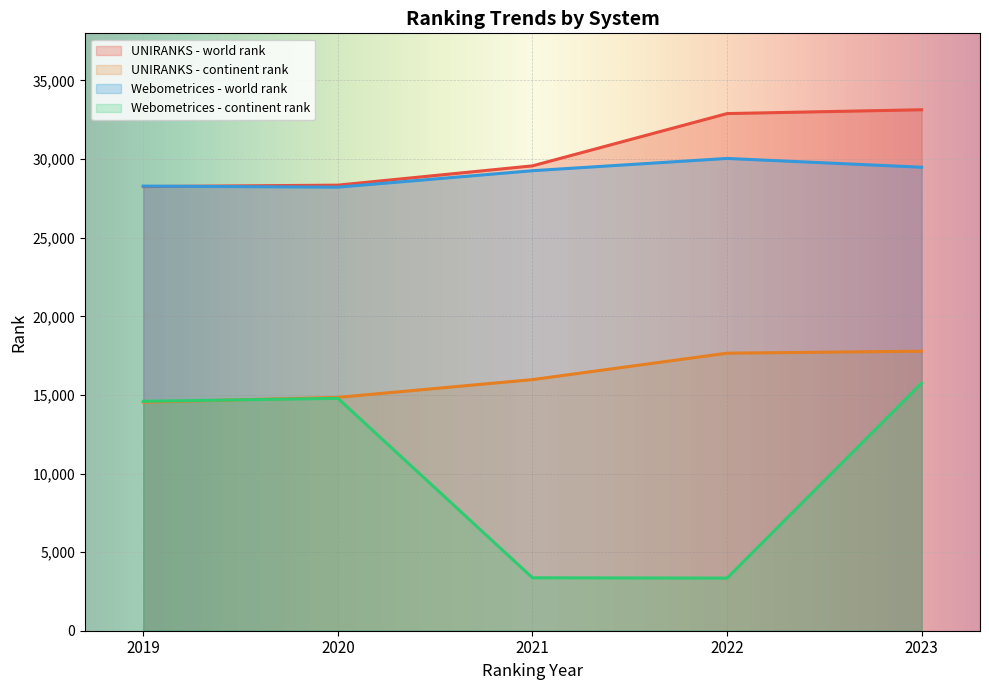

What is the difference between the maximum and minimum values in the UNIRANKS - world rank series?

4888